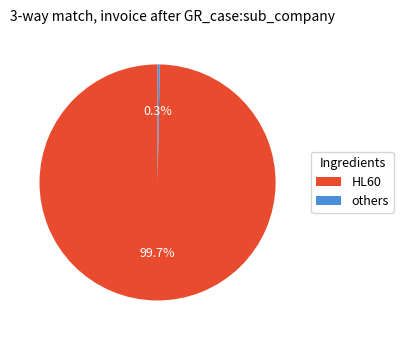

How many segments does this pie chart have?

2